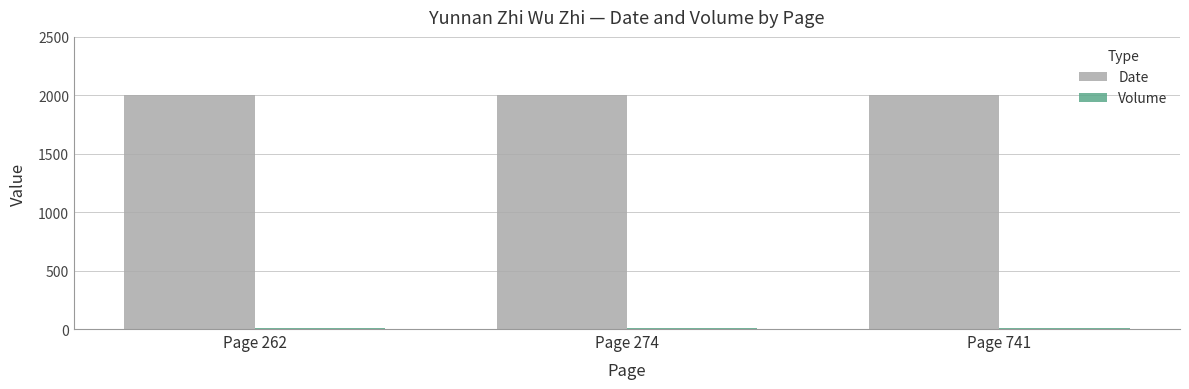

What is the sum of all Date values?

6000